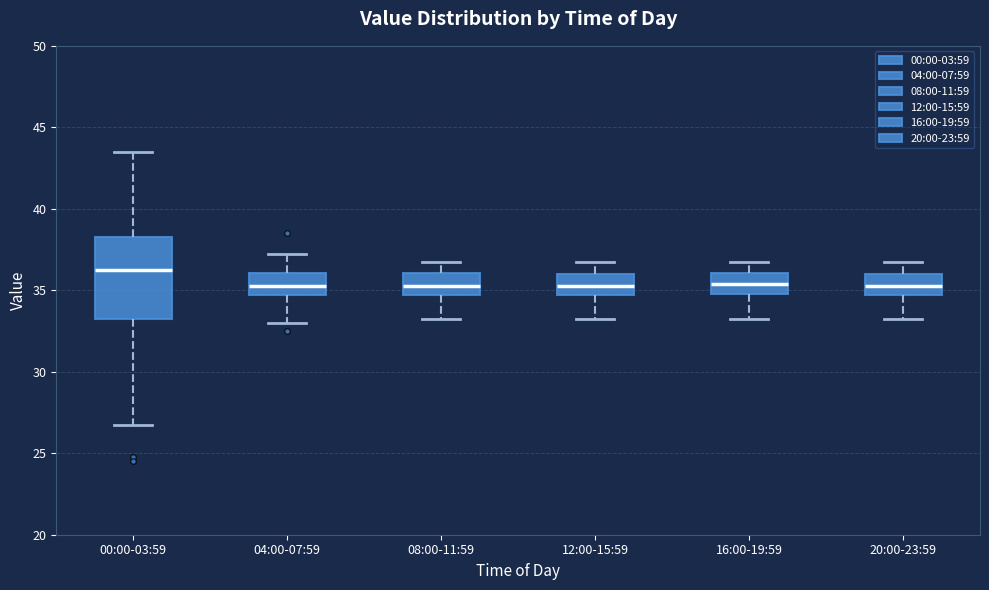

Where does the median line of the box for 16:00-19:59 sit on the y-axis? The values are not printed on the chart, so give them approximately, as read against the axis.

35.5